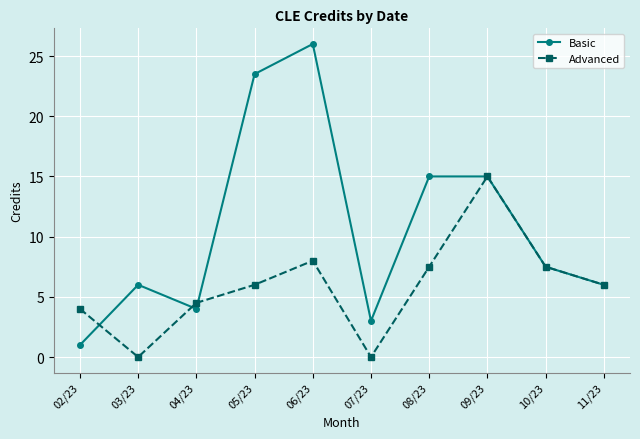

At which category is the sum across all series the highest?

06/23